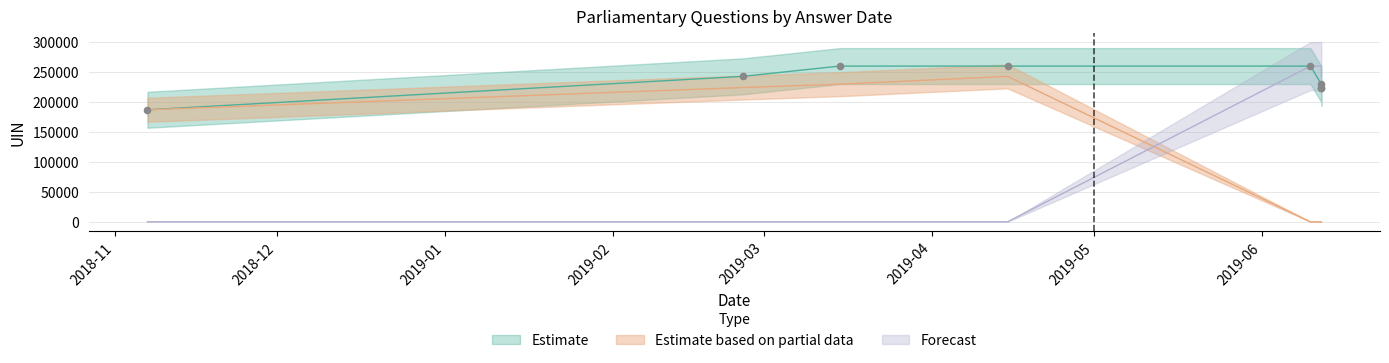

What are all the series names shown in the legend?

Estimate, Estimate based on partial data, Forecast